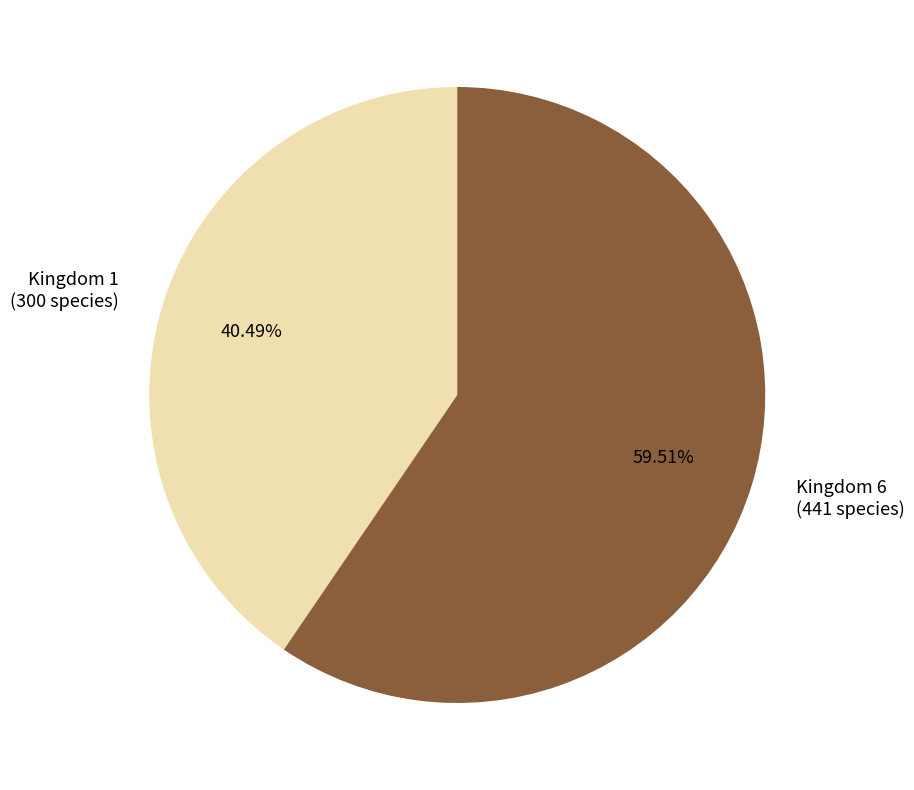

Is there any slice that represents more than half of the pie?

Yes